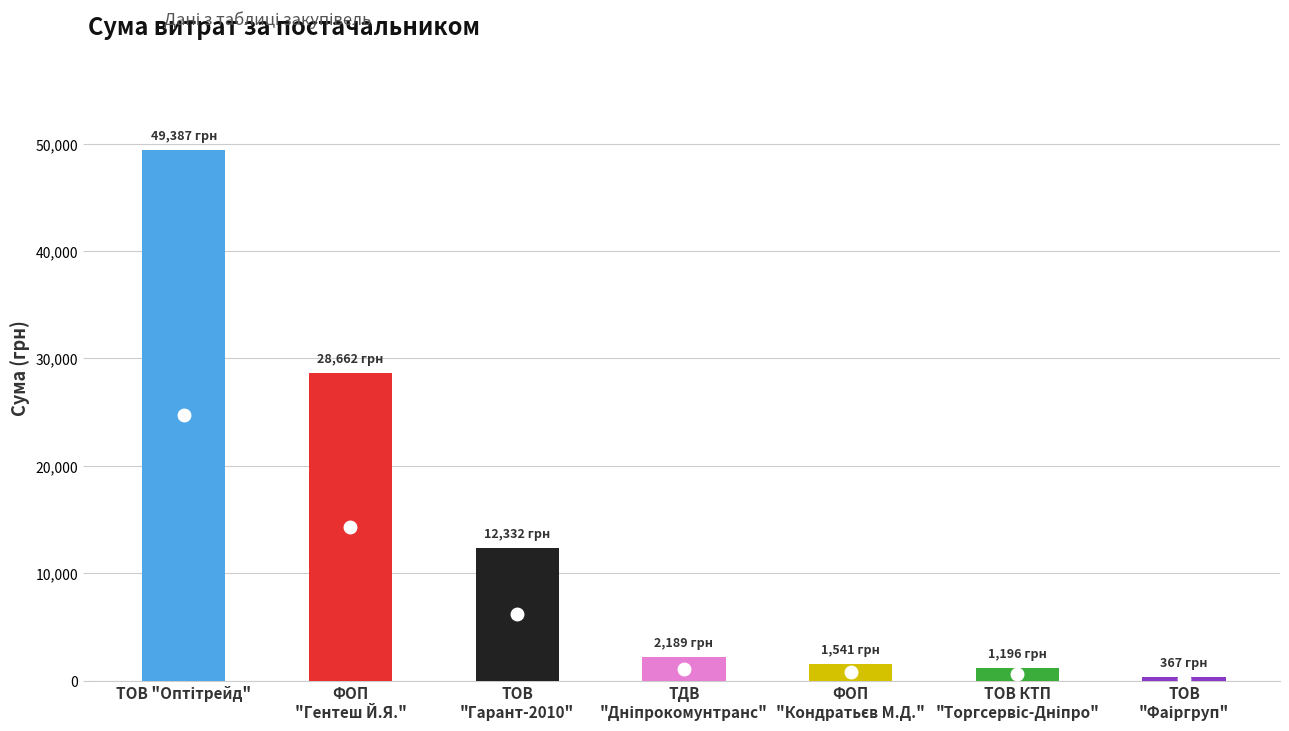

How many values exceed 2188?

4